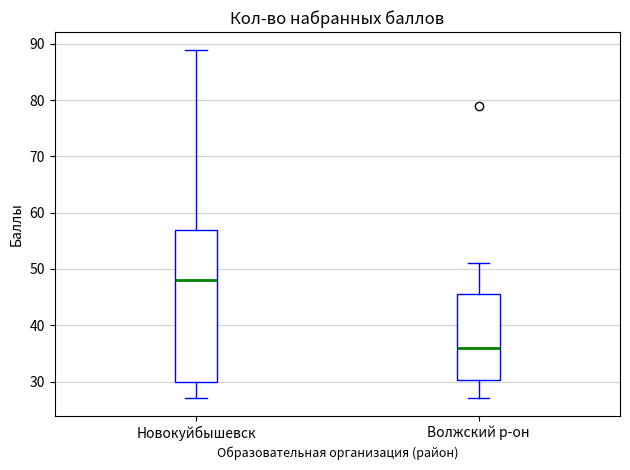

Reading left to right, read every box against the y-axis: the position of its median line, the range the box covers, and the ends of its whiskers. The values are not printed on the chart, so give them approximately, as read against the axis.

Новокуйбышевск: median 48, box 30 to 57, whiskers 27 to 89
Волжский р-он: median 36, box 30 to 46, whiskers 27 to 51